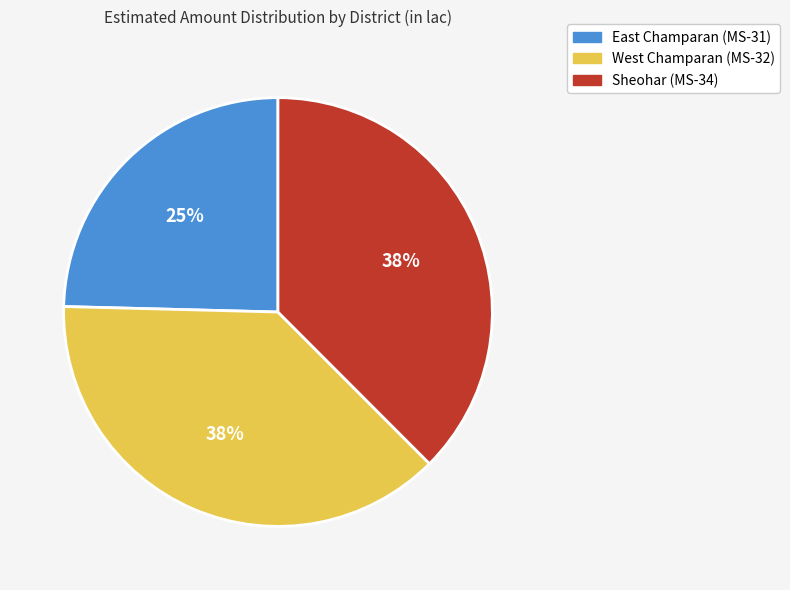

The East Champaran (MS-31) slice represents 36% of the pie. True or false?

False